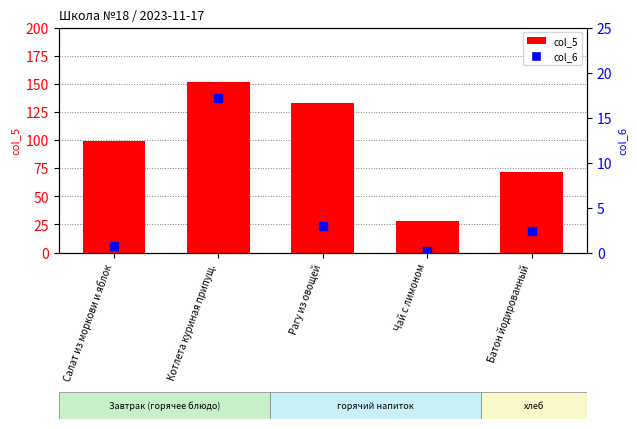

Which series has the largest total across all categories?

col_5